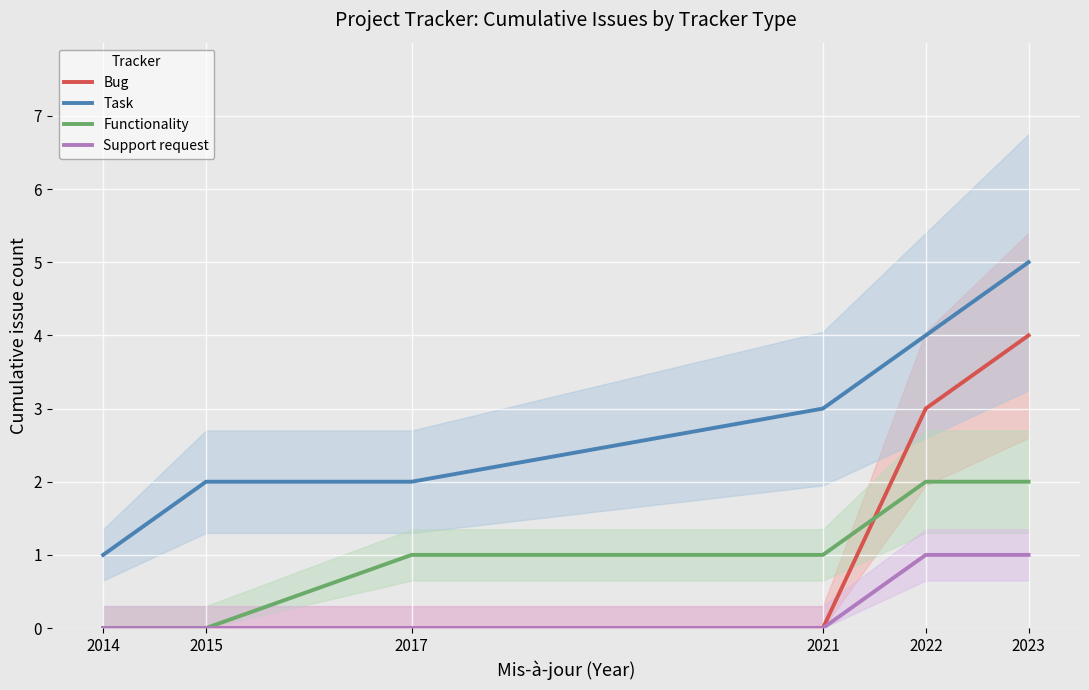

True or false: Support request and Task cross at least once.

False